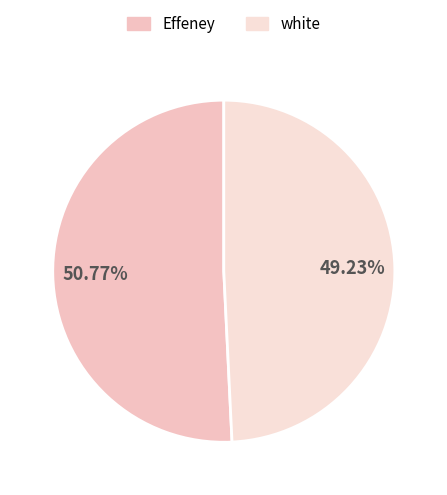

Is it true that white is 49% of the pie?

True